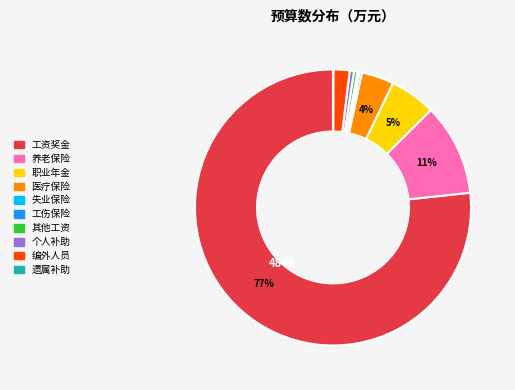

Is there a majority slice in this chart?

Yes